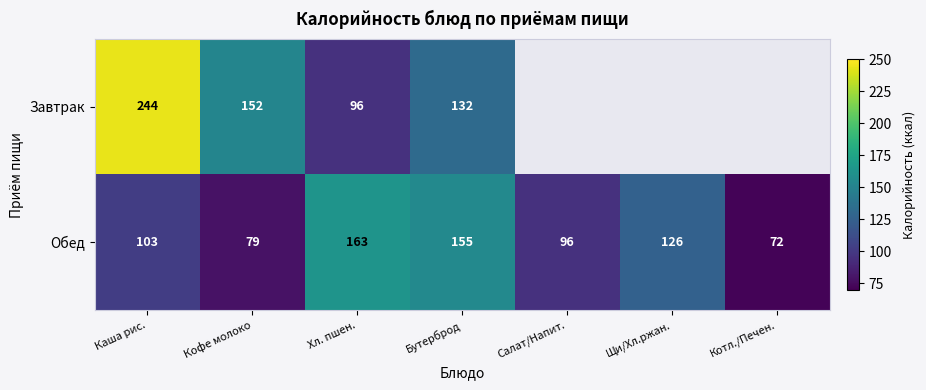

Is it true that Обед equals 138 at Каша рис.?

False